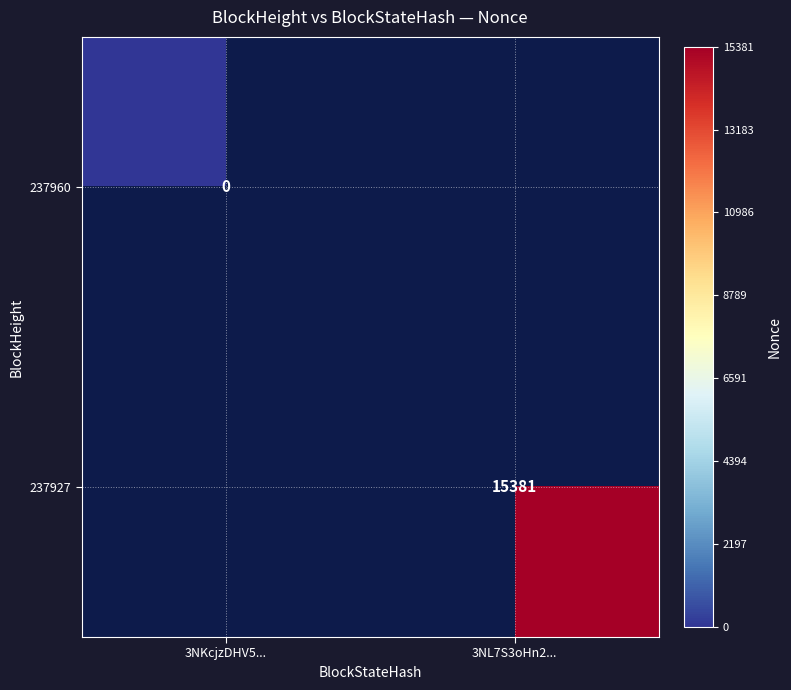

Is it true that 237927 equals 9068.0 at 3NL7S3oHn2...?

False